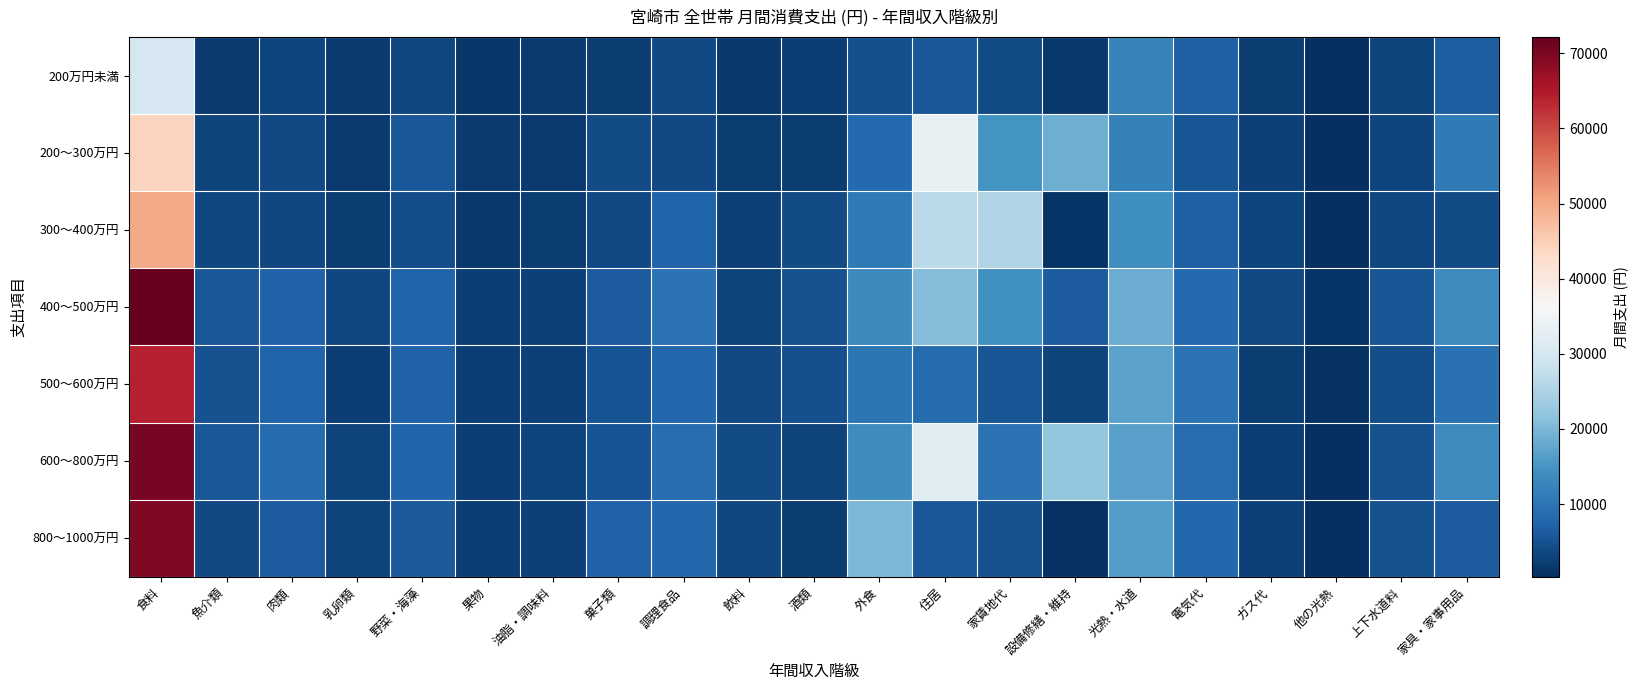

Reading left to right, what are all the values shown in this chart?

200万円未満: 食料=30094	魚介類=1743	肉類=3366	乳卵類=1813	野菜・海藻=3603	果物=1264	油脂・調味料=1801	菓子類=2091	調理食品=3835	飲料=1484	酒類=2366	外食=4690	住居=5680	家賃地代=4025	設備修繕・維持=1655	光熱・水道=12342	電気代=6856	ガス代=2183	他の光熱=450	上下水道料=2853	家具・家事用品=6603
200～300万円: 食料=44179	魚介類=2845	肉類=3903	乳卵類=1831	野菜・海藻=5815	果物=1839	油脂・調味料=1815	菓子類=4088	調理食品=3769	飲料=2067	酒類=2187	外食=8230	住居=33524	家賃地代=14906	設備修繕・維持=18619	光熱・水道=11917	電気代=5578	ガス代=2805	他の光熱=318	上下水道料=3215	家具・家事用品=10858
300～400万円: 食料=49779	魚介類=3437	肉類=3590	乳卵類=2141	野菜・海藻=4503	果物=1532	油脂・調味料=2008	菓子類=3710	調理食品=7576	飲料=2759	酒類=4034	外食=10851	住居=26677	家賃地代=25523	設備修繕・維持=1154	光熱・水道=14125	電気代=6832	ガス代=3129	他の光熱=496	上下水道料=3668	家具・家事用品=4150
400～500万円: 食料=72144	魚介類=5710	肉類=7310	乳卵類=3474	野菜・海藻=7555	果物=2330	油脂・調味料=2771	菓子類=6282	調理食品=9835	飲料=3044	酒類=4874	外食=13286	住居=20656	家賃地代=14433	設備修繕・維持=6223	光熱・水道=18448	電気代=8254	ガス代=3858	他の光熱=949	上下水道料=5387	家具・家事用品=13743
500～600万円: 食料=64153	魚介類=4905	肉類=7525	乳卵類=2397	野菜・海藻=7135	果物=2544	油脂・調味料=2829	菓子類=5360	調理食品=8144	飲料=3705	酒類=4703	外食=10299	住居=8503	家賃地代=5526	設備修繕・維持=2977	光熱・水道=16986	電気代=9634	ガス代=2174	他の光熱=683	上下水道料=4495	家具・家事用品=9343
600～800万円: 食料=70306	魚介類=5740	肉類=8577	乳卵類=2911	野菜・海藻=7802	果物=2439	油脂・調味料=3215	菓子類=5246	調理食品=8894	飲料=3973	酒類=3064	外食=13821	住居=31790	家賃地代=9668	設備修繕・維持=22122	光熱・水道=16697	電気代=8756	ガス代=2516	他の光熱=525	上下水道料=4900	家具・家事用品=13533
800～1000万円: 食料=69715	魚介類=3923	肉類=6395	乳卵類=2846	野菜・海藻=6050	果物=2350	油脂・調味料=2654	菓子類=7209	調理食品=8157	飲料=3612	酒類=2225	外食=20046	住居=5865	家賃地代=5055	設備修繕・維持=810	光熱・水道=16122	電気代=8001	ガス代=2828	他の光熱=317	上下水道料=4976	家具・家事用品=6224